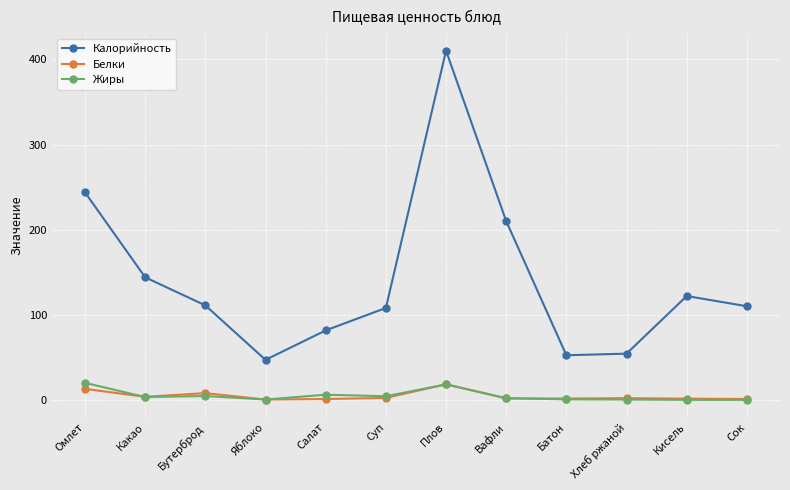

True or false: Калорийность has more than 1 interior local peaks.

True